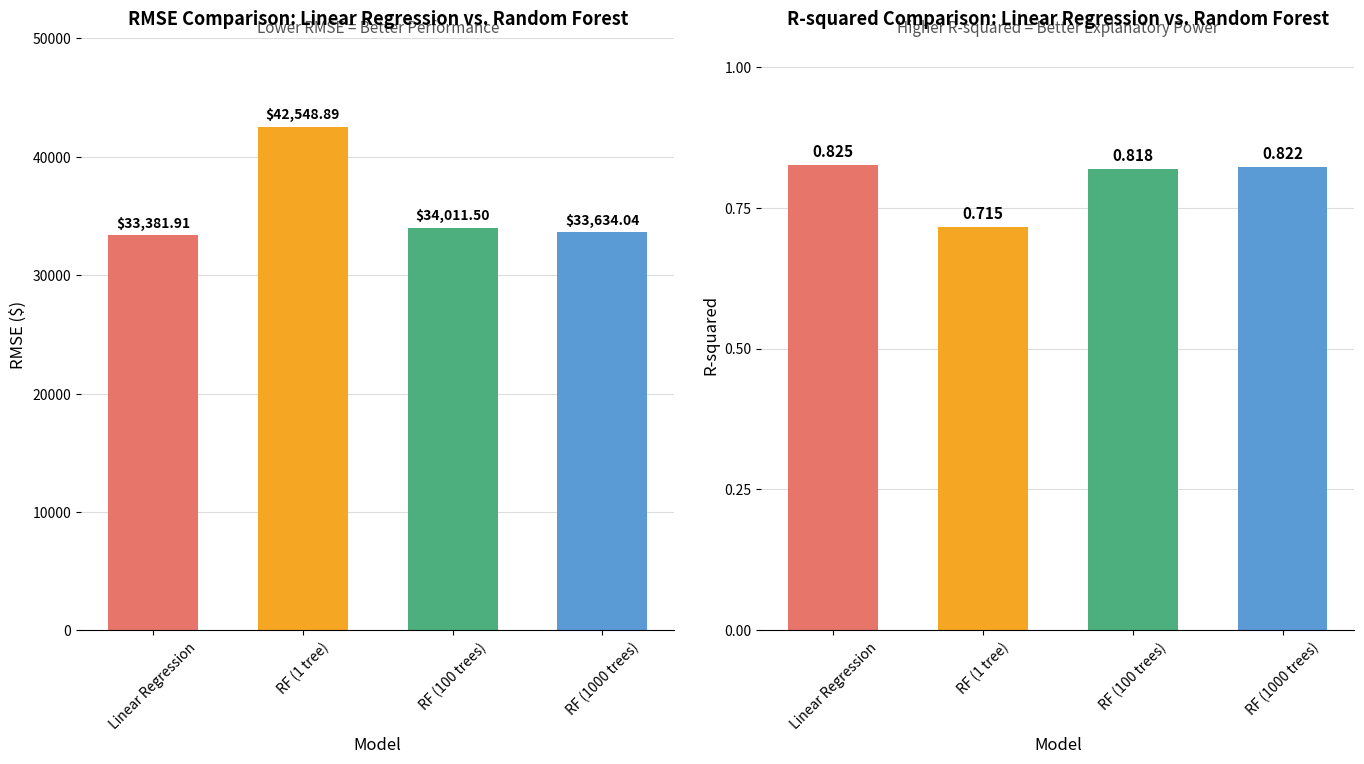

Reading left to right, what are all the values shown in this chart?

RMSE Values: 33381.9	42548.9	34011.5	33634.0
R-squared Values: 0.8	0.7	0.8	0.8